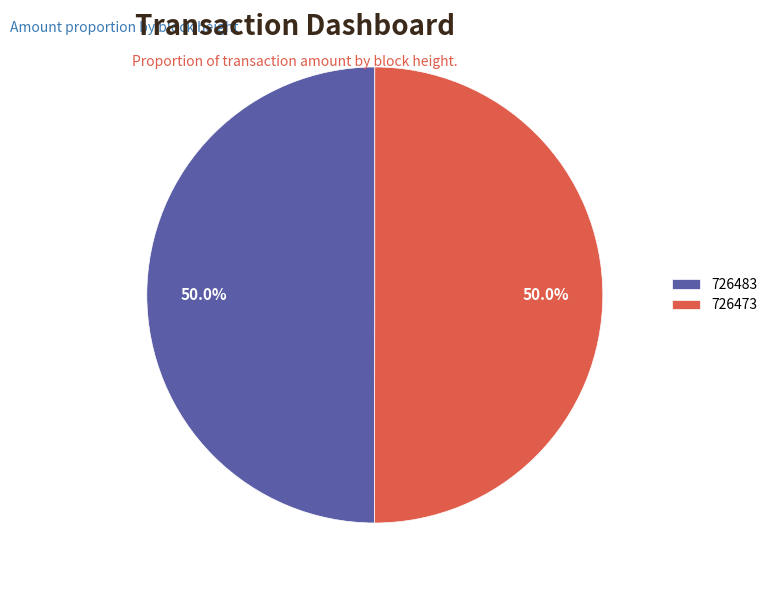

True or false: 726473 accounts for 43% of the total.

False